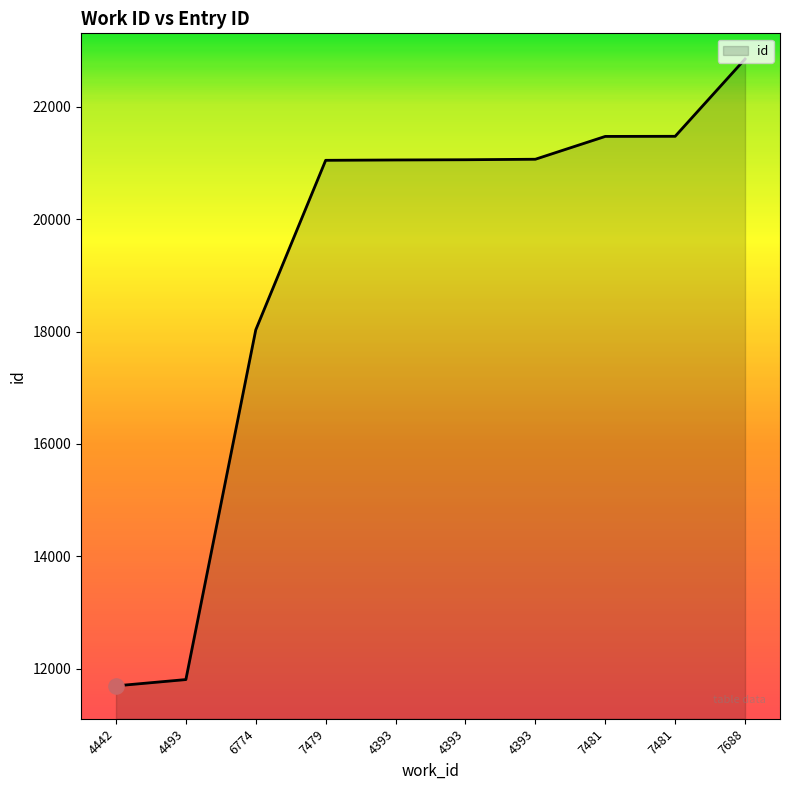

Which has a higher value, 7481 or 4493?

7481